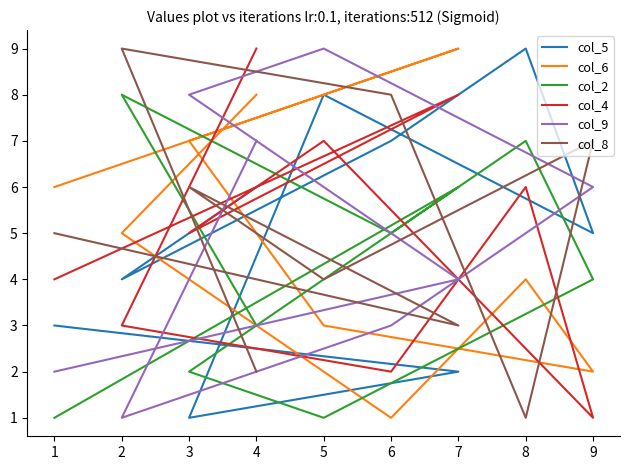

What is the spread (max minus min) of values at 6?

7